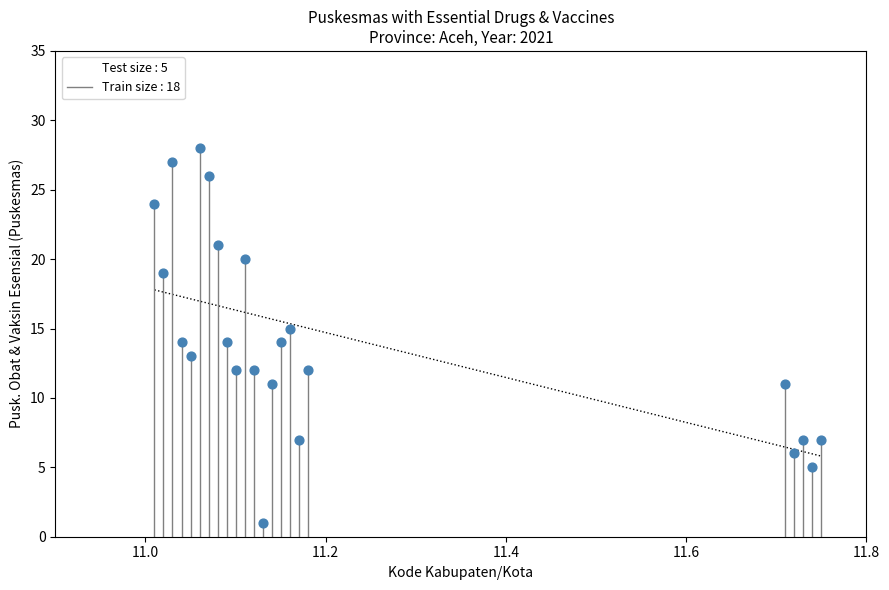

What is the range of Y values (max minus min)?

27